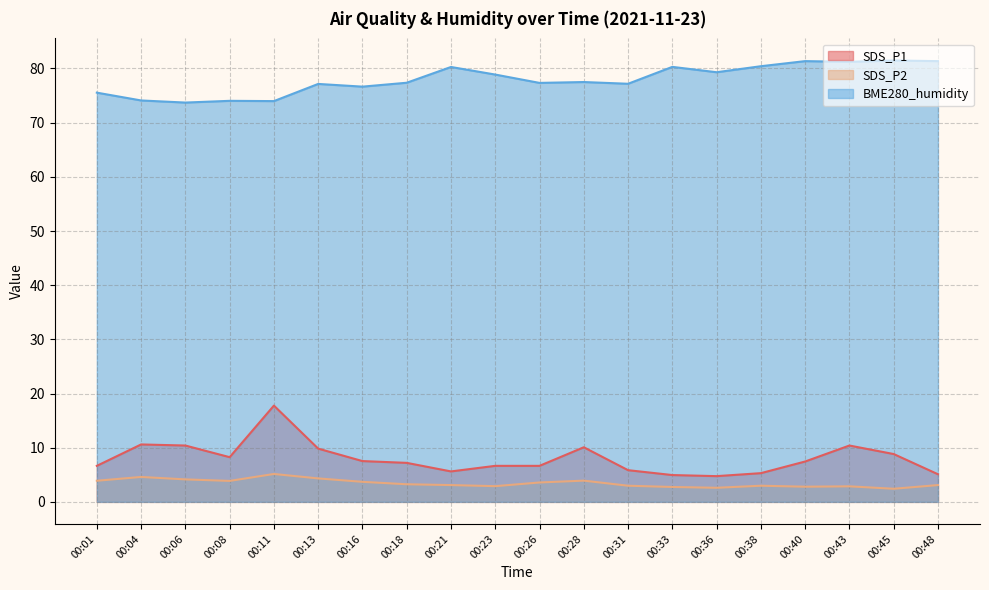

Where does the SDS_P1 series first go above 7?

00:04